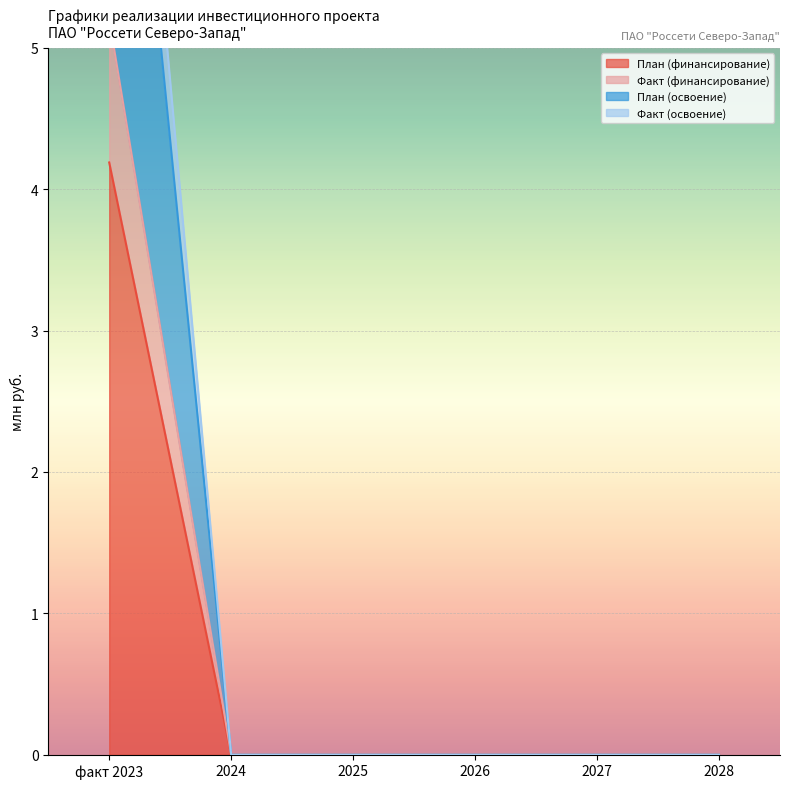

What is the label of the 5th point from the right?

2024